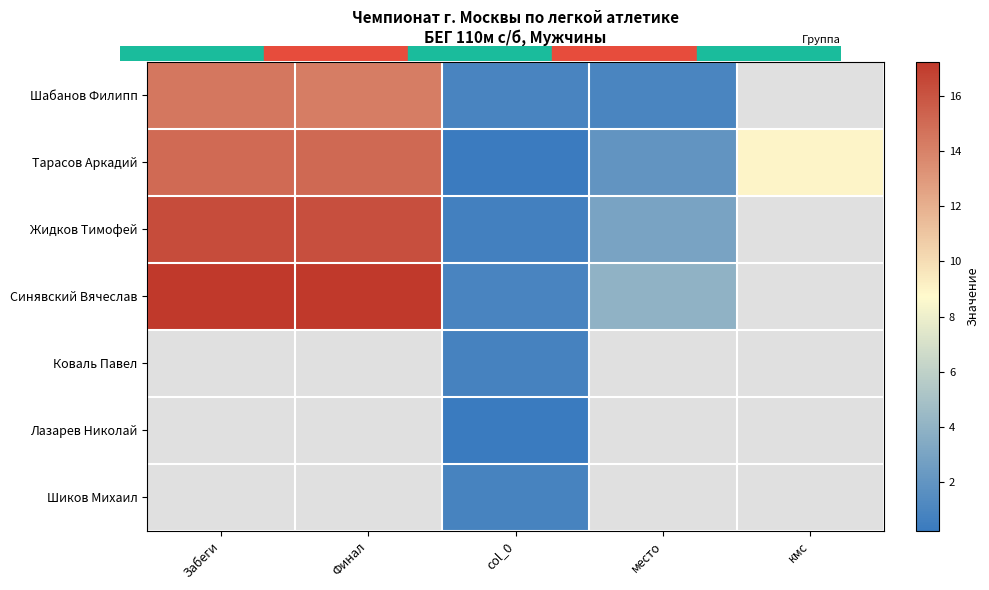

What is the smallest value displayed?

0.2